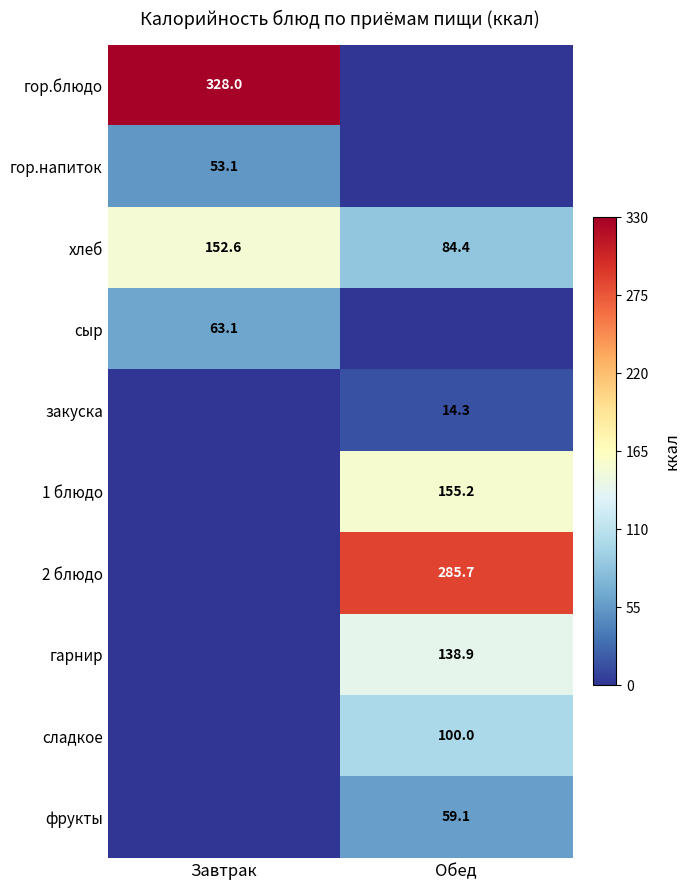

Which category has the highest value across all series?

Завтрак